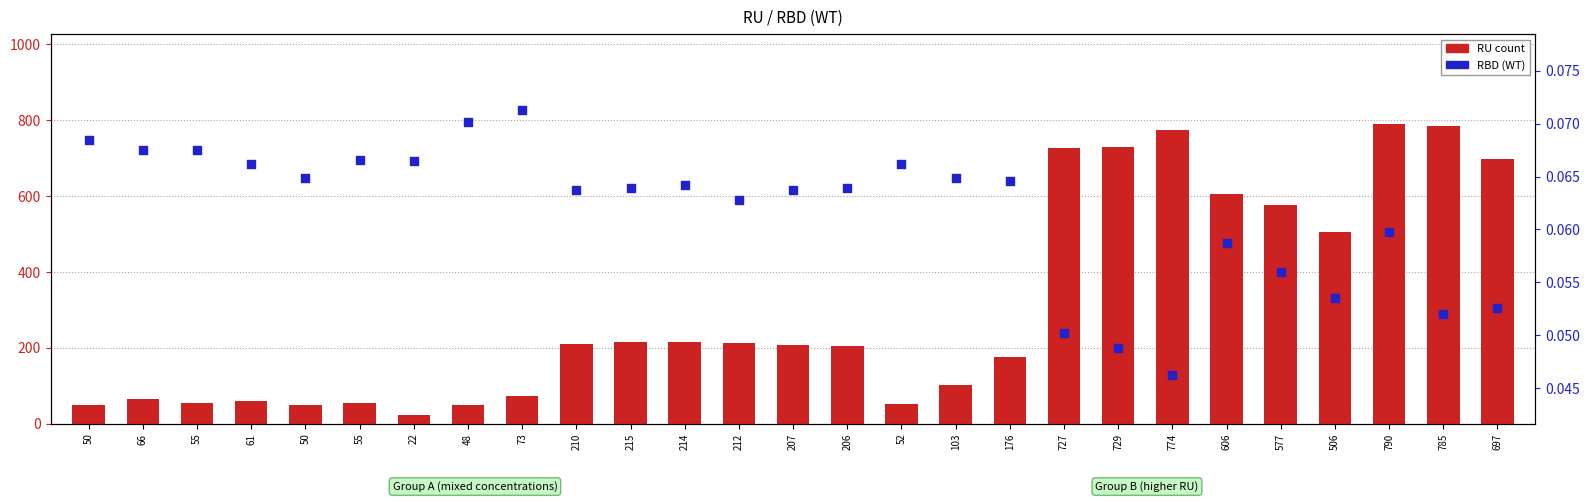

At how many categories does at least one series exceed 222?

9